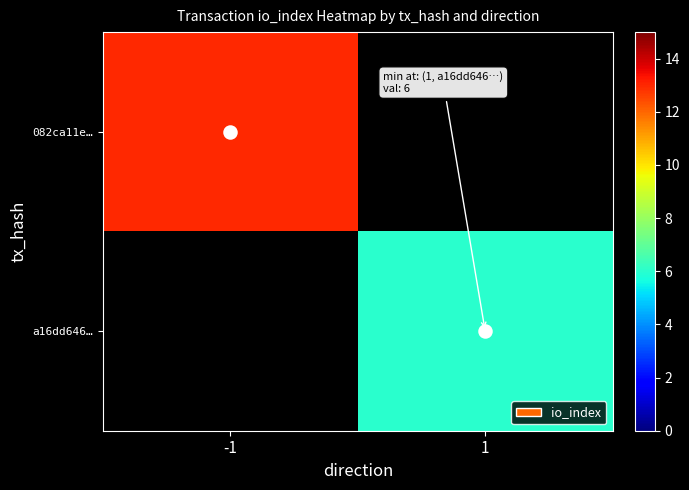

Is it true that a16dd646… equals 4.1 at 1?

False